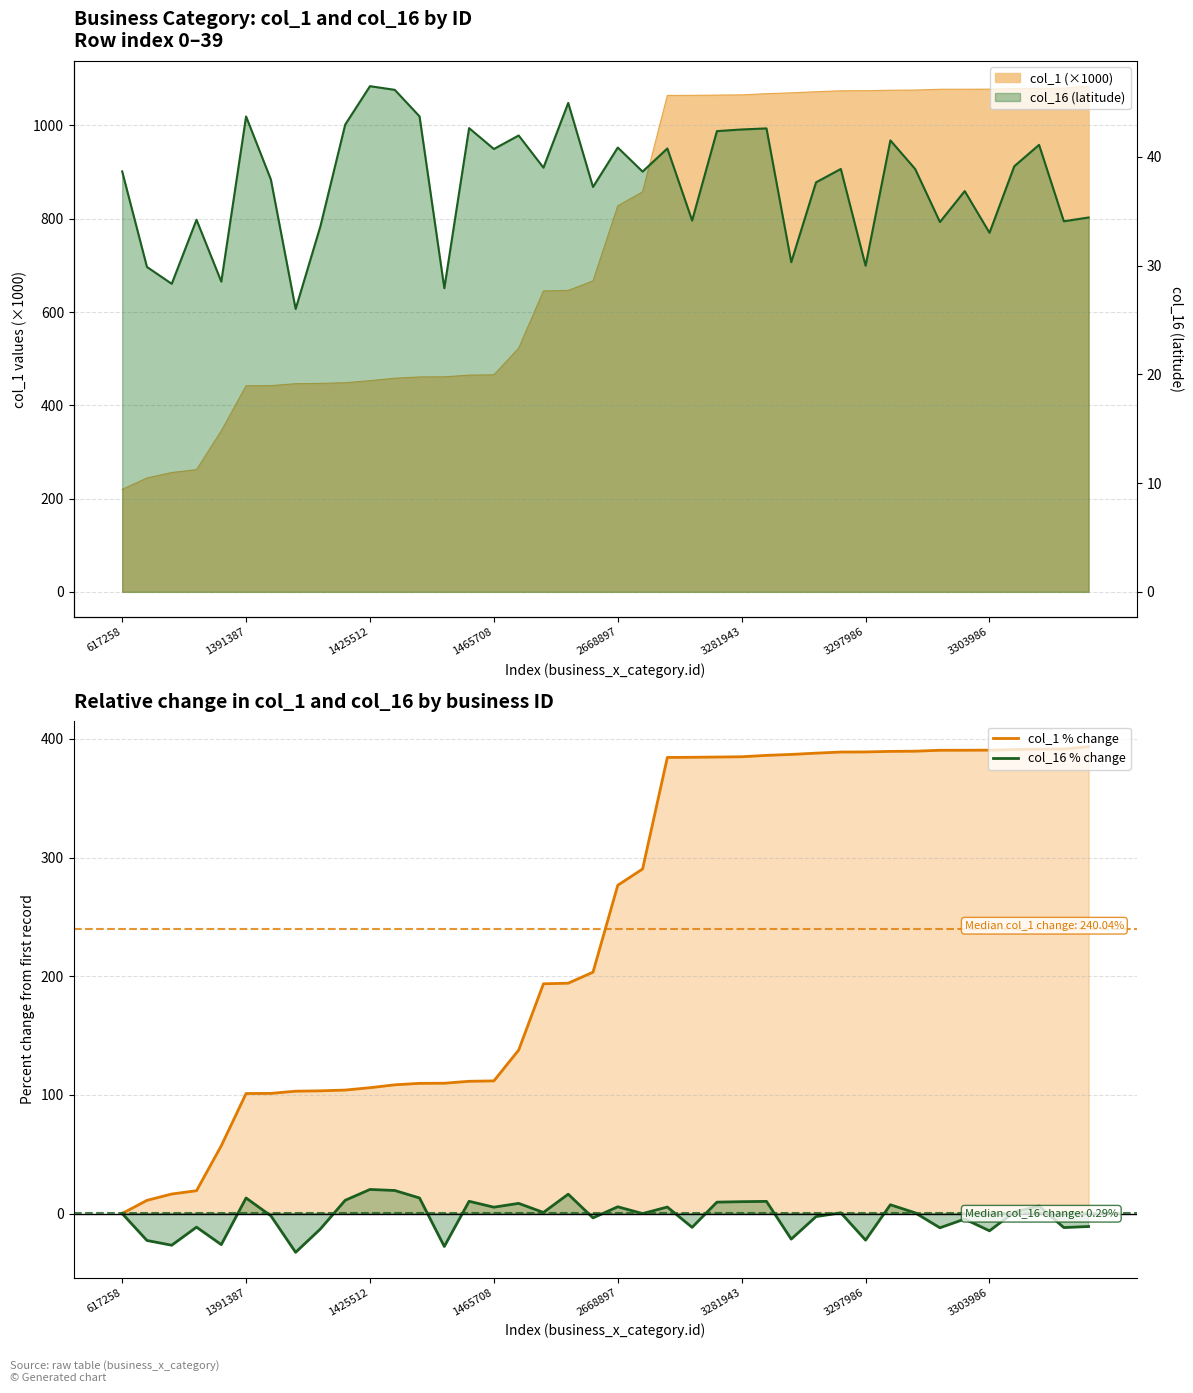

How many positive values does the col_1 % change series have?

39